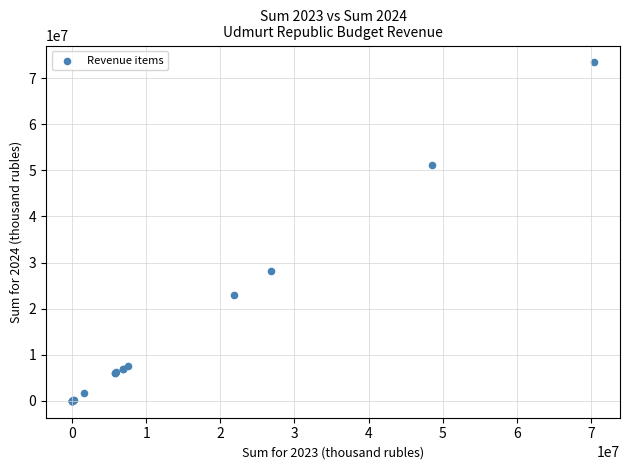

What Y value in the scatter plot is closest to 36700098?

28100000